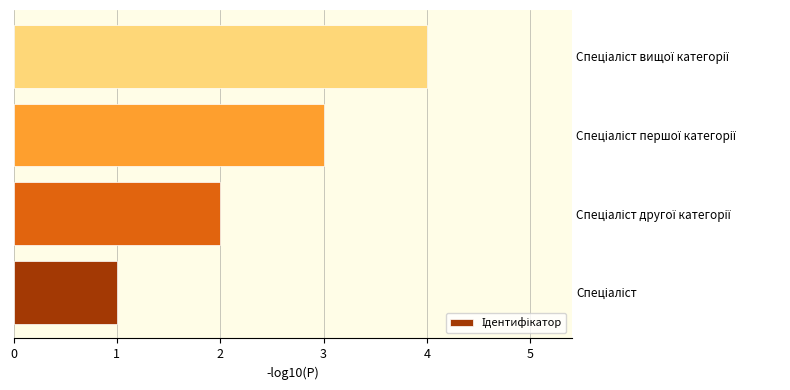

What is the greatest value displayed?

4